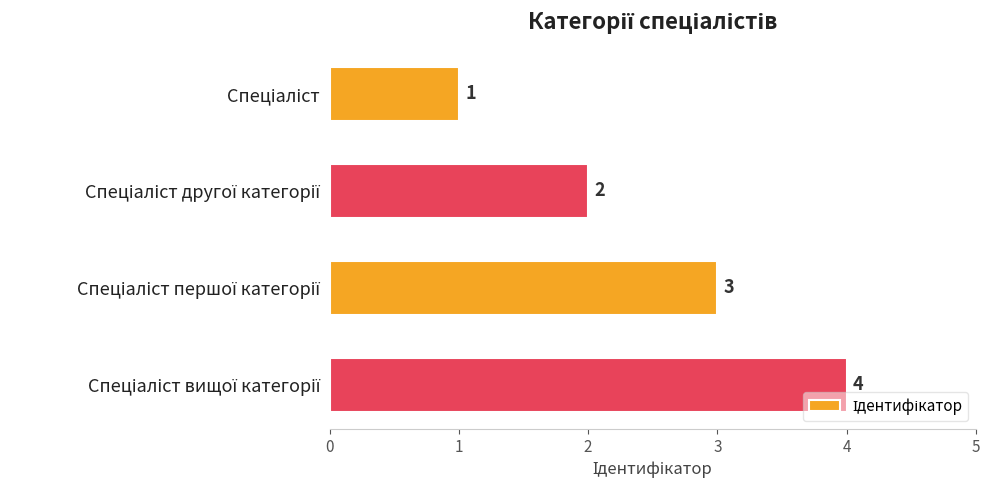

What is the difference between the maximum and second lowest values?

2